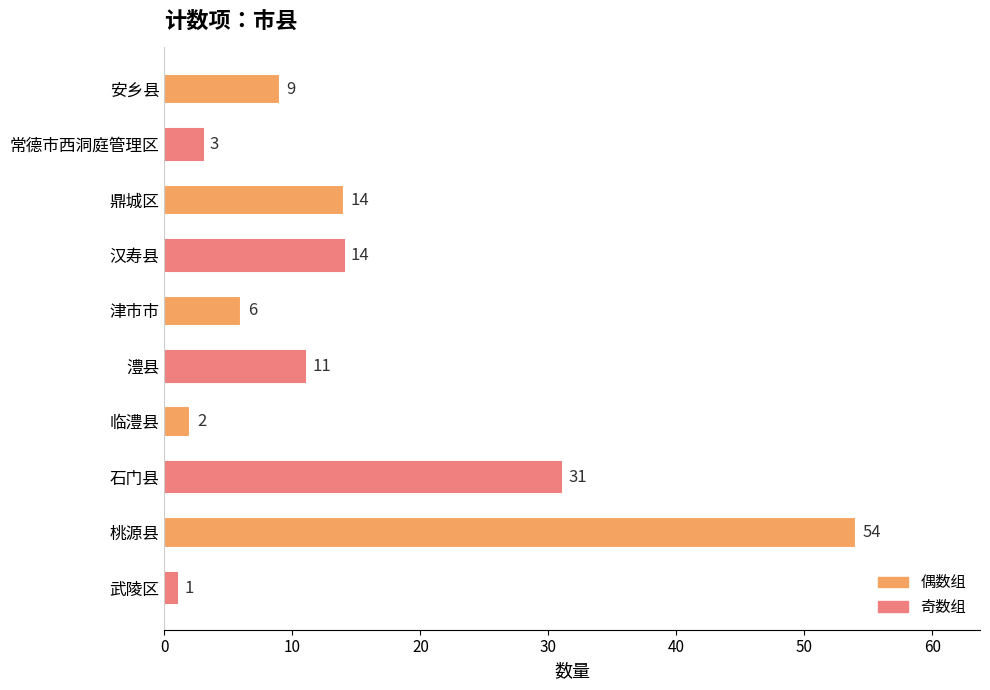

What is the smallest value displayed?

1